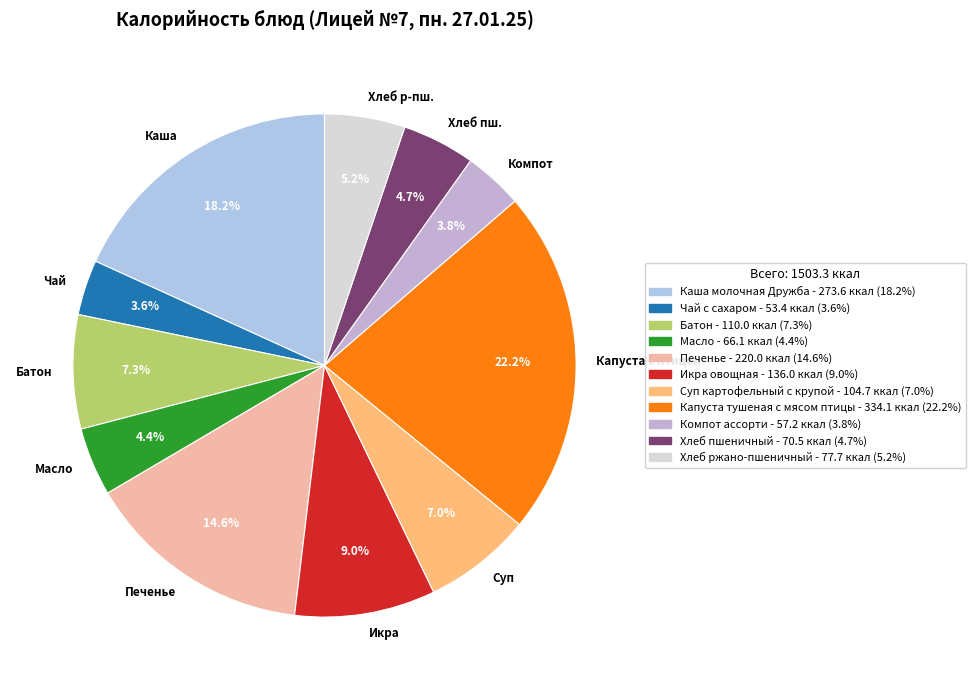

What percentage is NOT represented by Каша?

81.8%